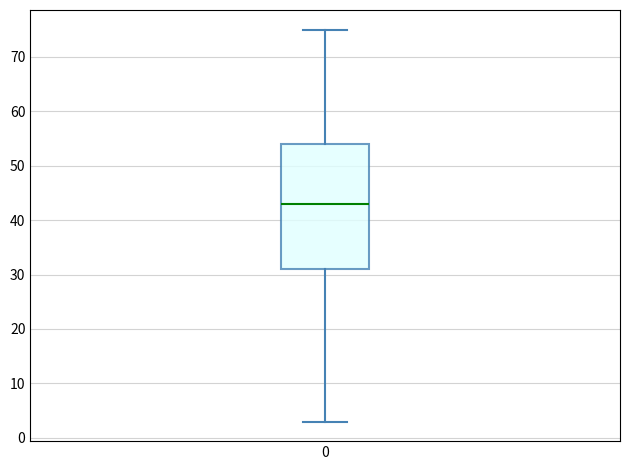

Read this box plot against the y-axis: the position of the median line, the range covered by the box, and the ends of both whiskers. The values are not printed on the chart, so give them approximately, as read against the axis.

median 43, box 31 to 54, whiskers 3 to 75